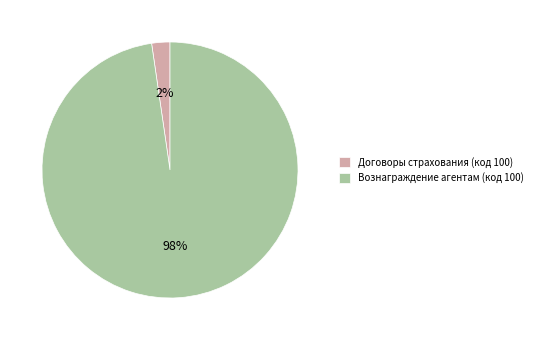

To the nearest percent, what is the combined percentage of Вознаграждение агентам (код 100) and Договоры страхования (код 100)?

100%